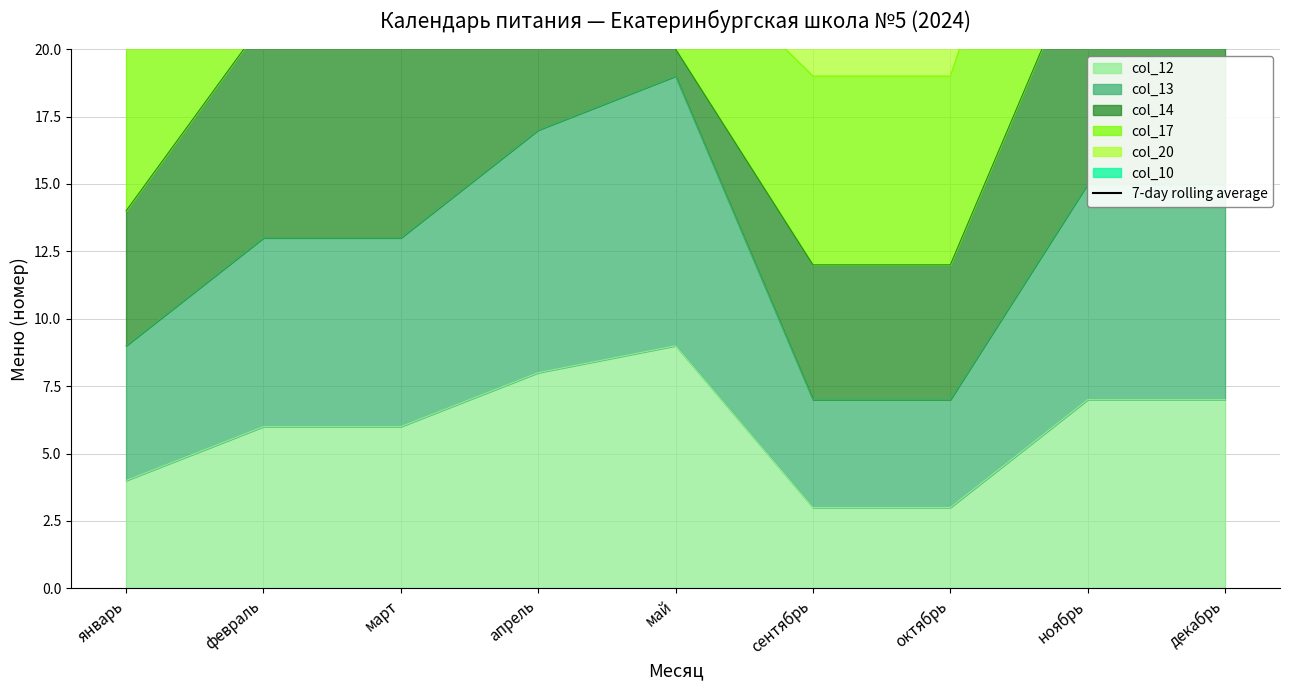

What is the value of the 3rd point from the left?

32.3